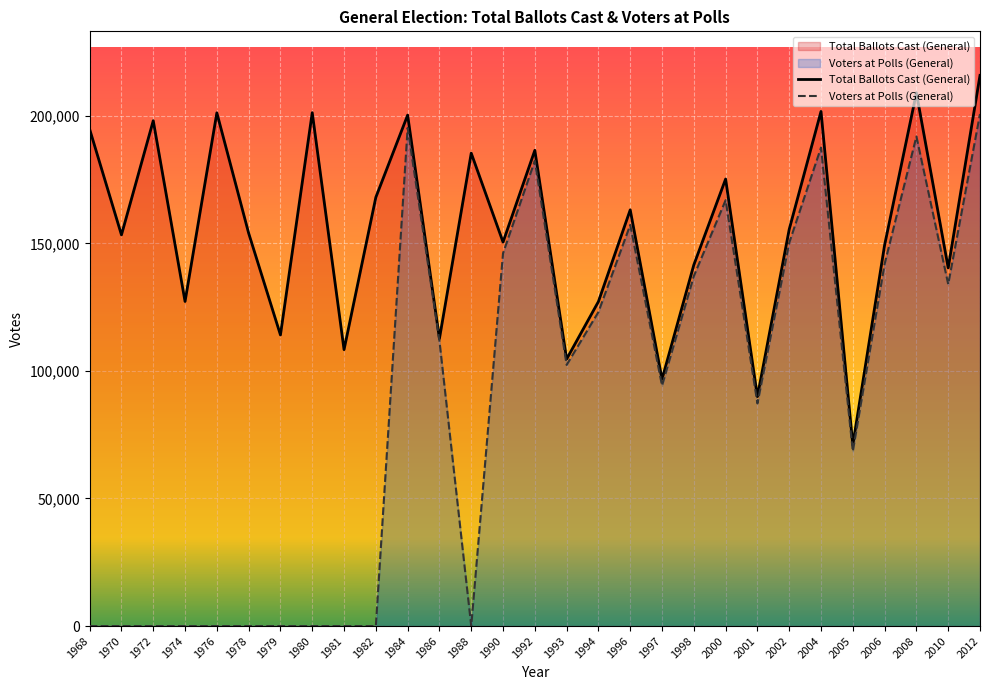

True or false: Voters at Polls (General) has a value of 97751 at 1981.

False